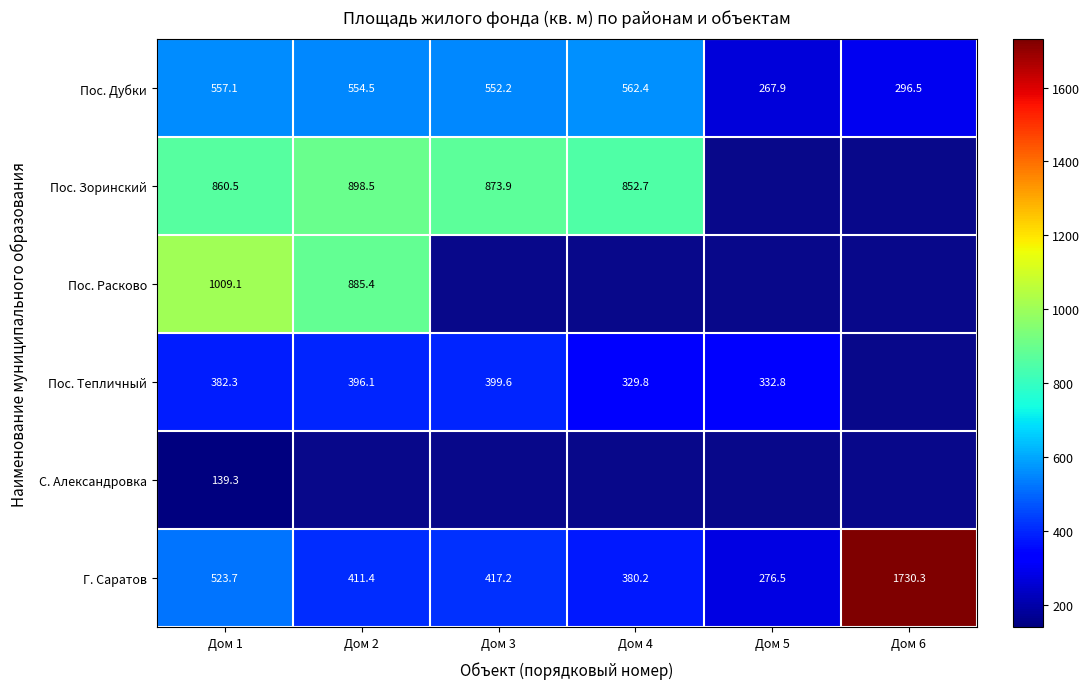

Is it true that Г. Саратов equals 916.8 at Дом 1?

False